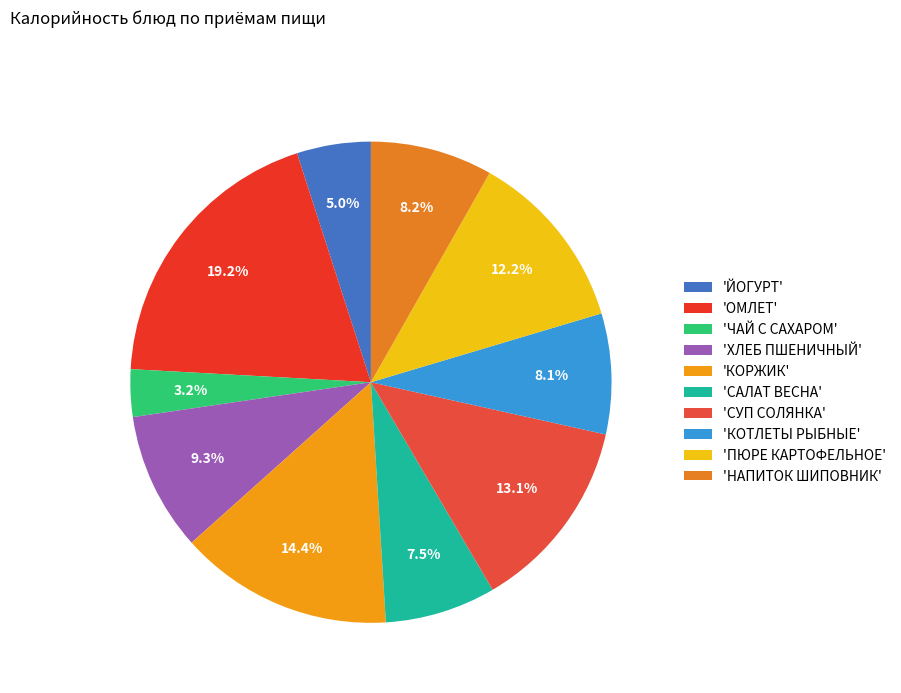

How many slices are in this pie chart?

10